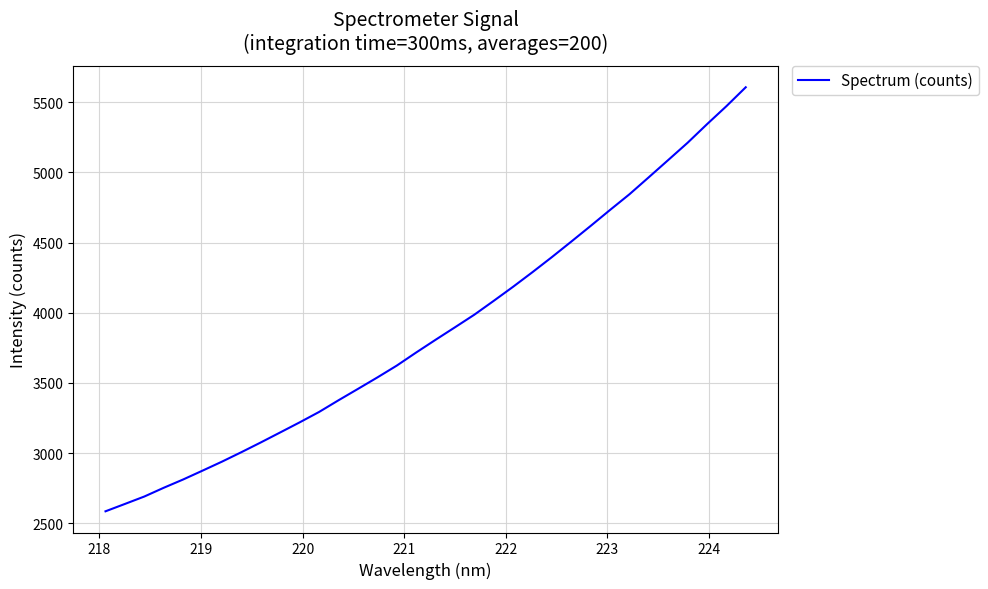

What is the greatest value displayed?

5605.9